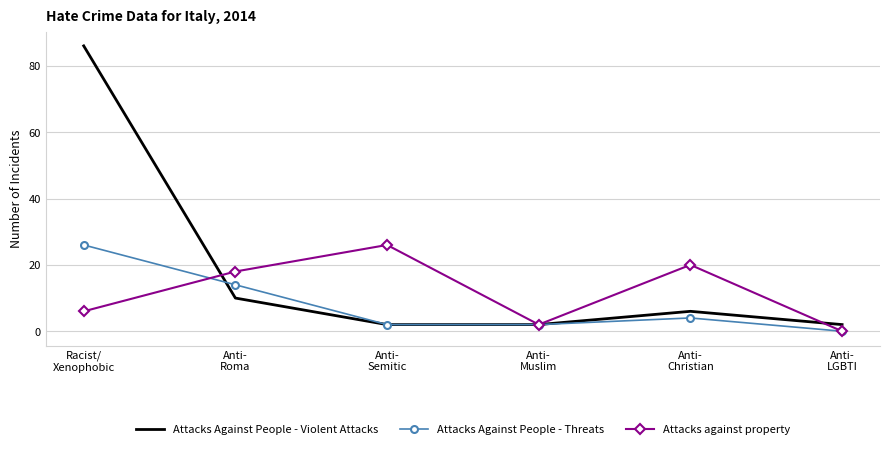

What position from the right is Anti-
Muslim?

3